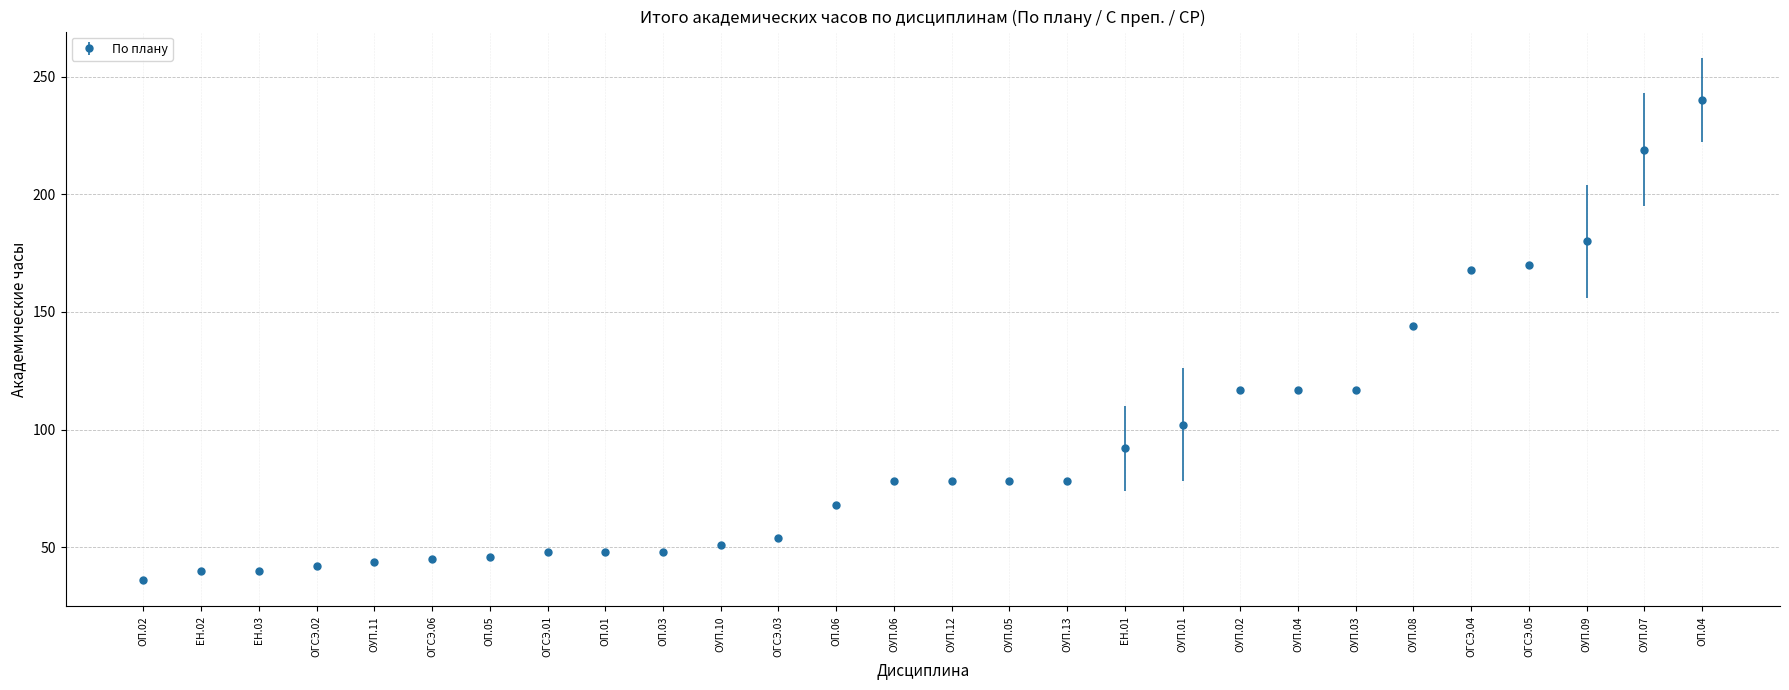

What is the ratio of the value at ОУП.07 to the value at ОУП.13?

2.8